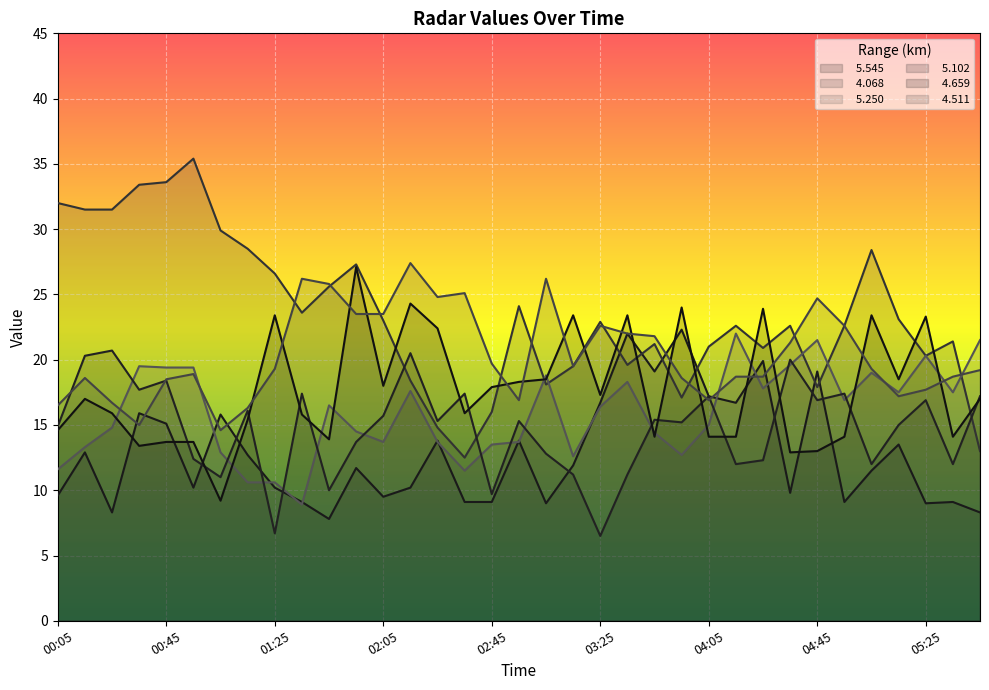

What is the approximate value of   4.659 at 02:35?

15.9